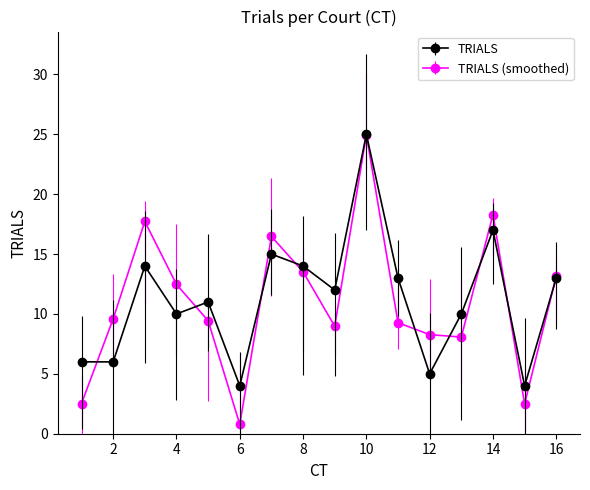

What is the highest value of the TRIALS (smoothed) series?

25.0